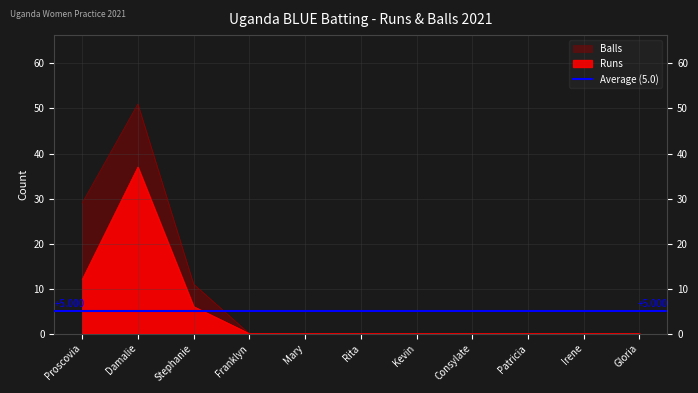

The Balls series shows 5 at Stephanie. True or false?

False